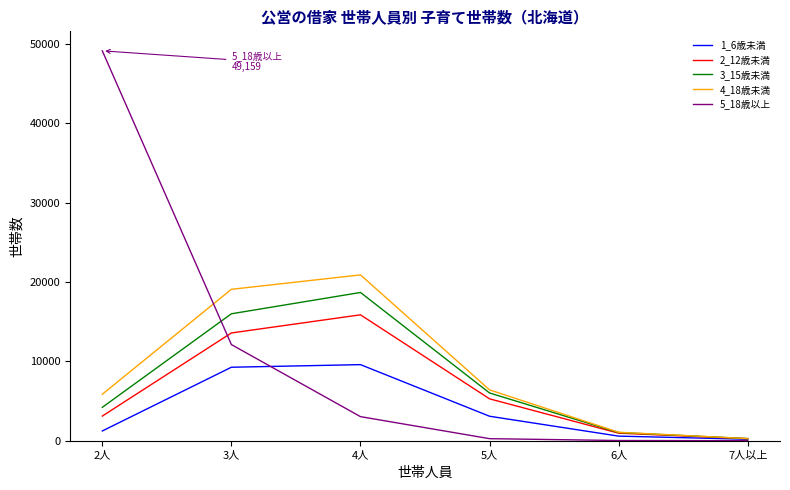

What is the greatest value displayed?

49159